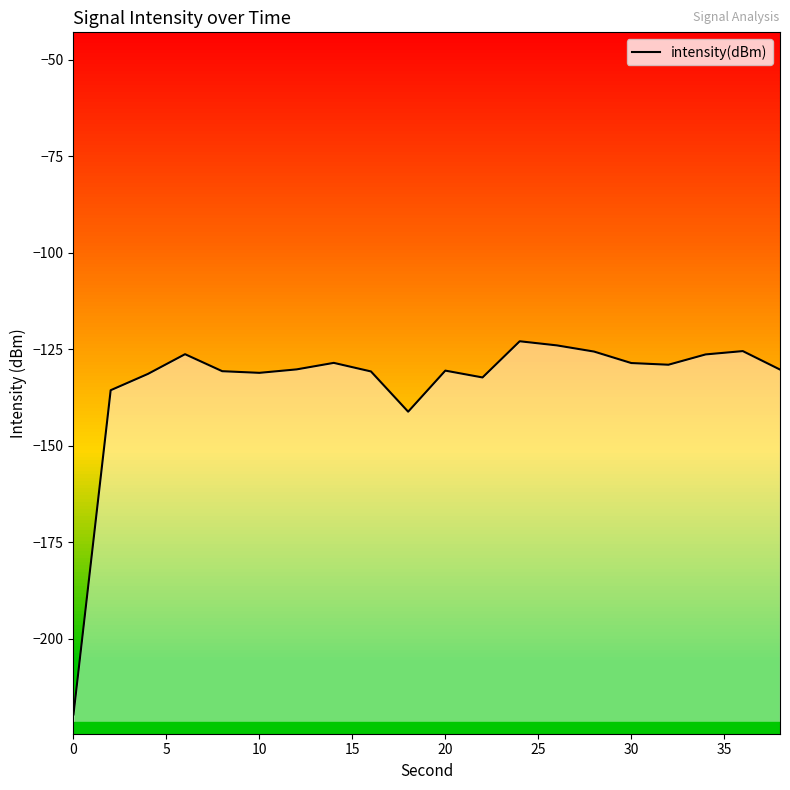

How many lines are shown in the chart?

1